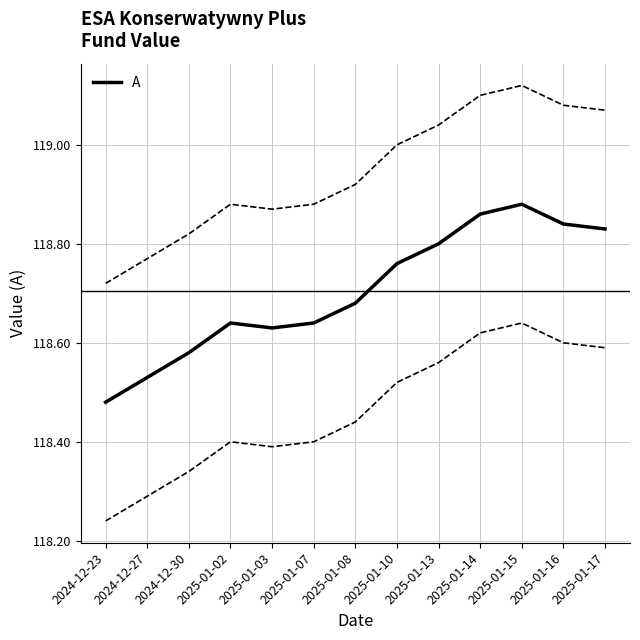

What is the label of the 12th point from the left?

2025-01-16